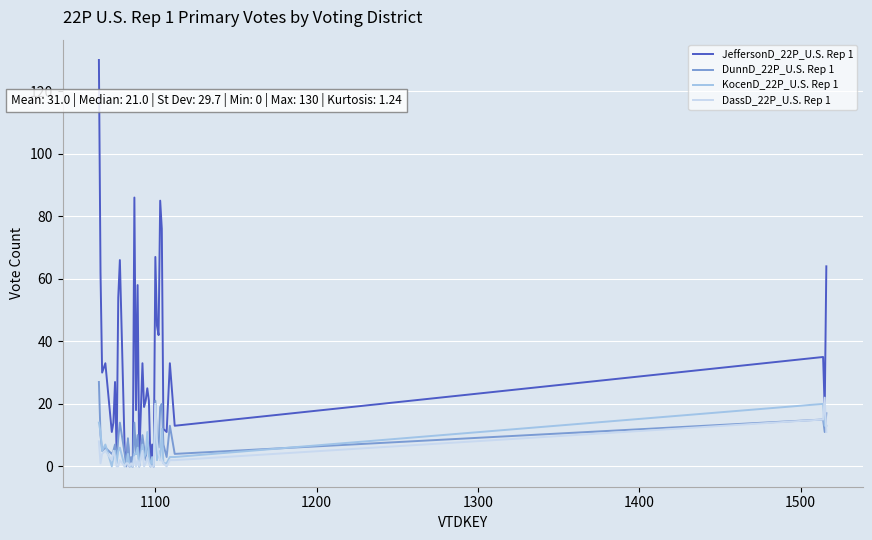

Does the chart display data point markers on the line(s)?

No